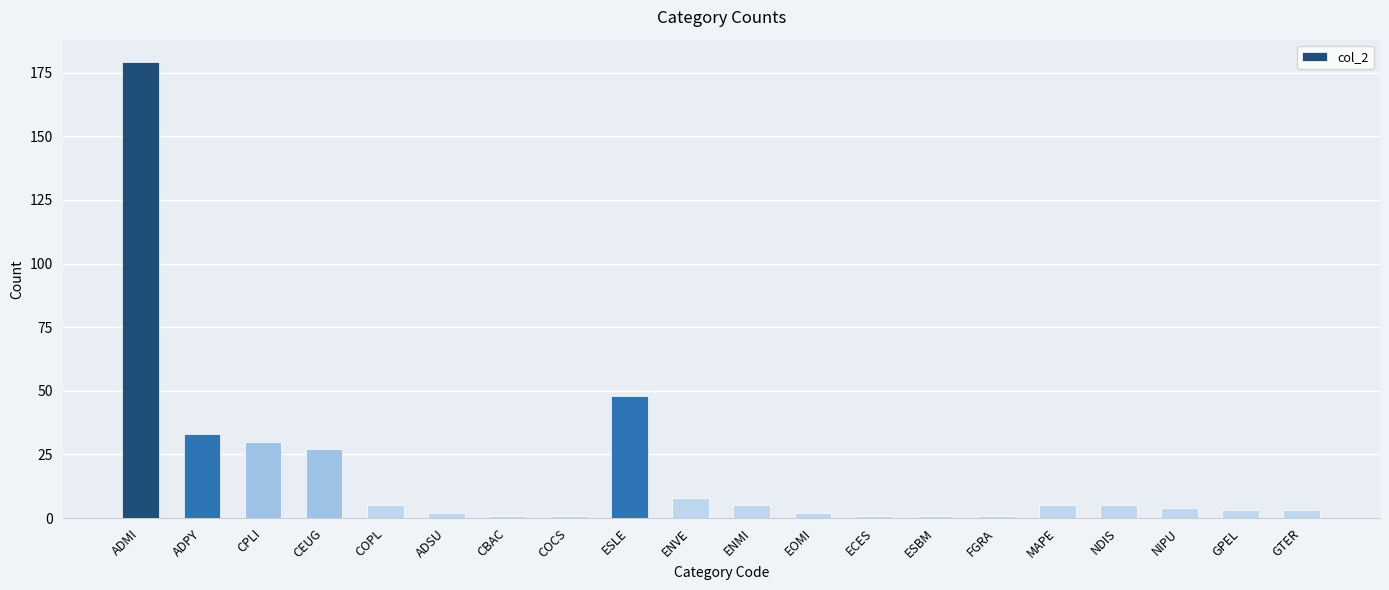

Which category has the highest value across all series?

ADMI